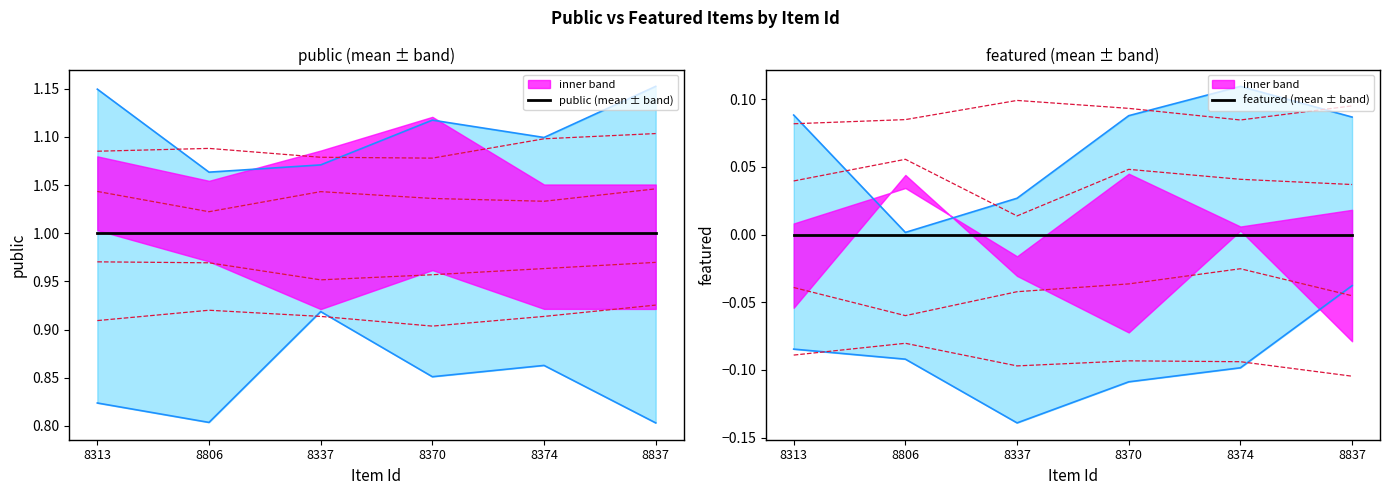

List the labels in order of featured (mean ± band) value, smallest first.

8313, 8806, 8337, 8370, 8374, 8837